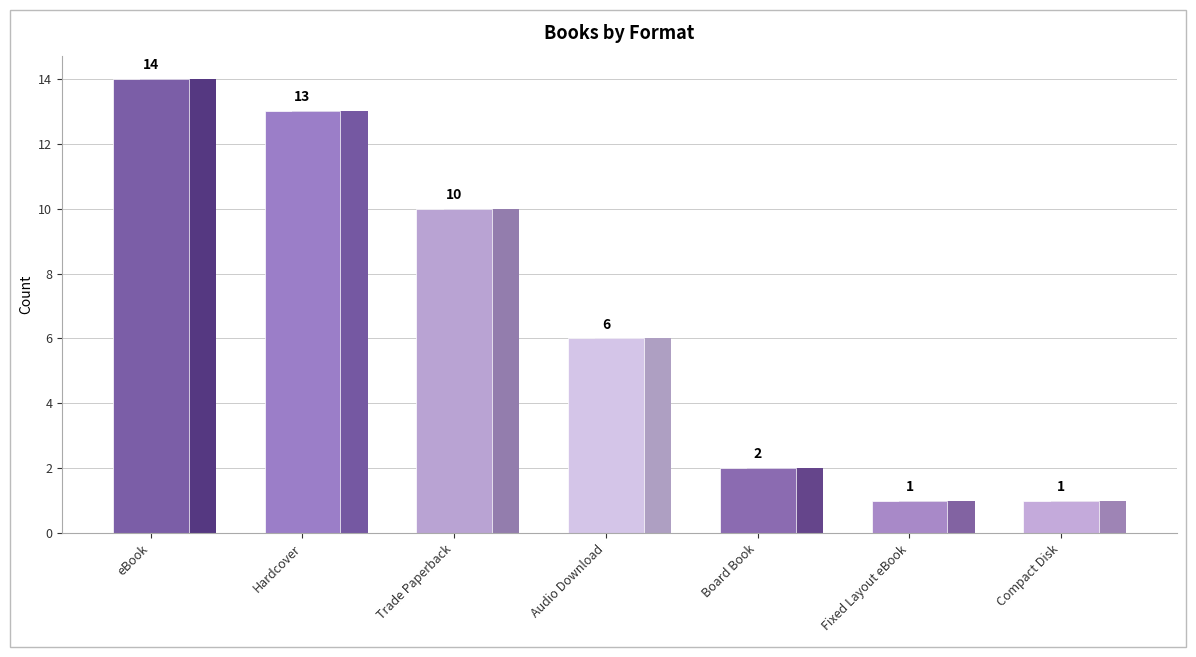

Count the number of categories in the chart.

7